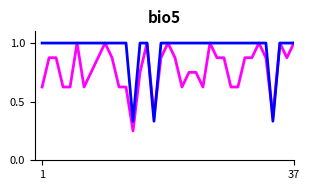

What is the maximum value shown in the chart?

1.0